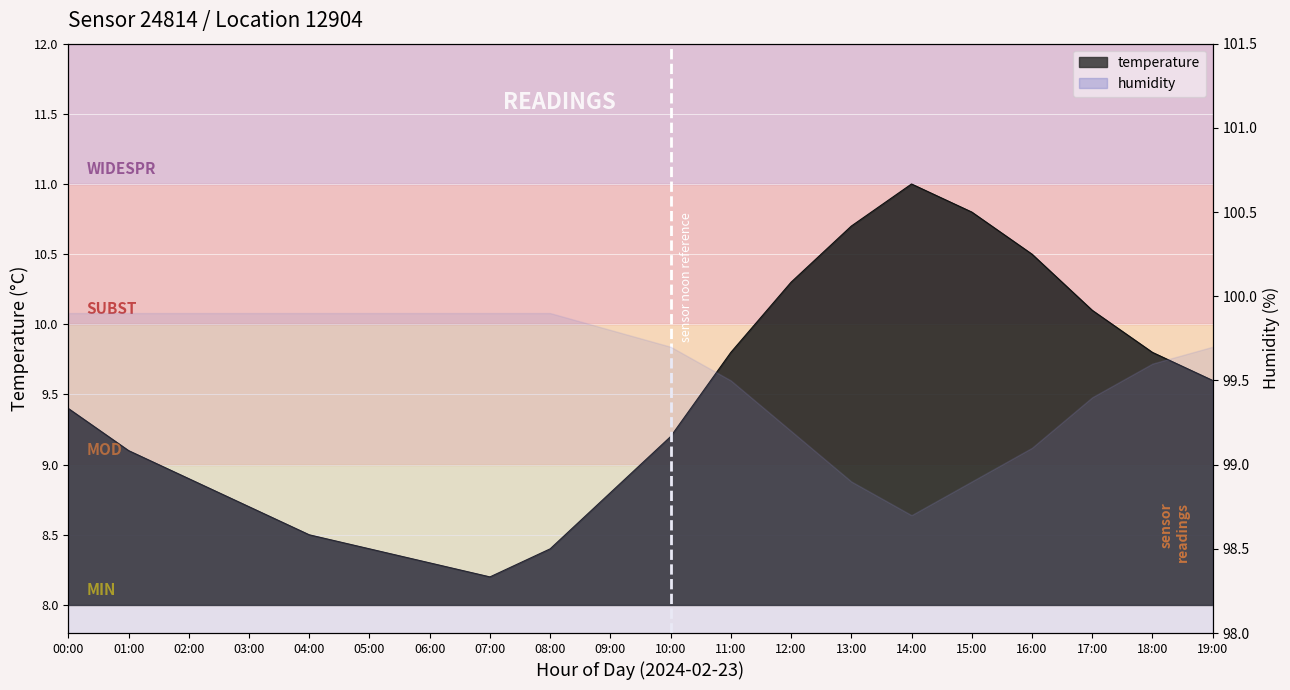

What is the change in value from 06:00 to 12:00?

+2.0